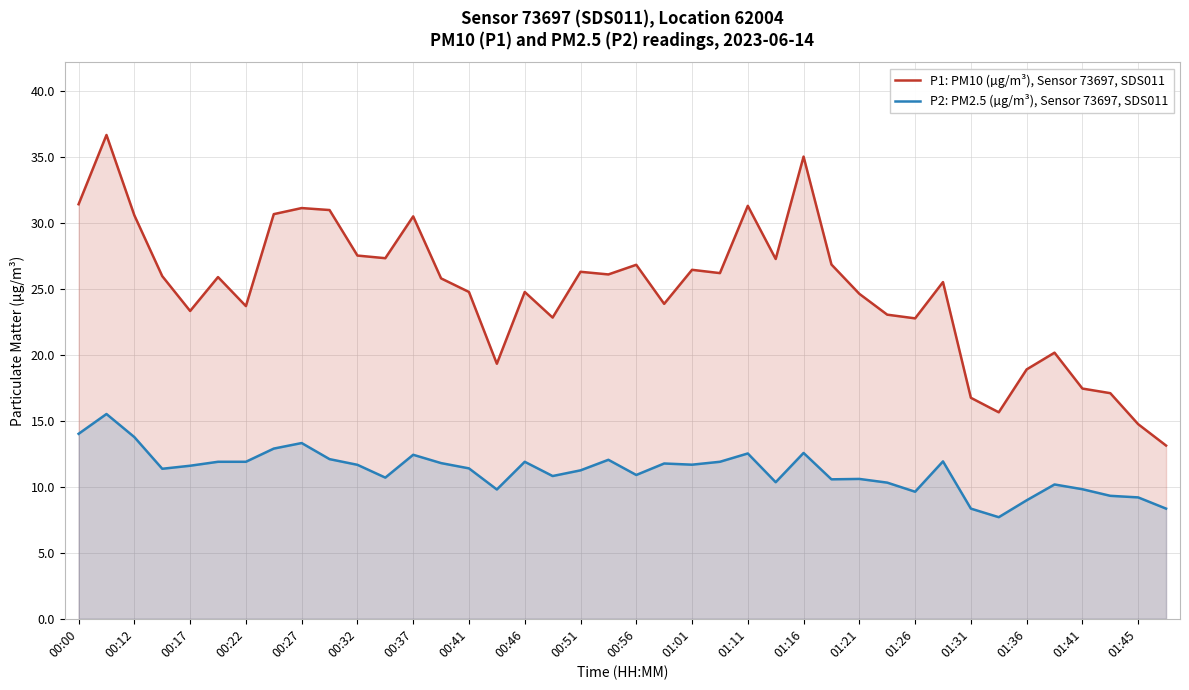

Which series has the largest total across all categories?

P1: PM10 (µg/m³), Sensor 73697, SDS011